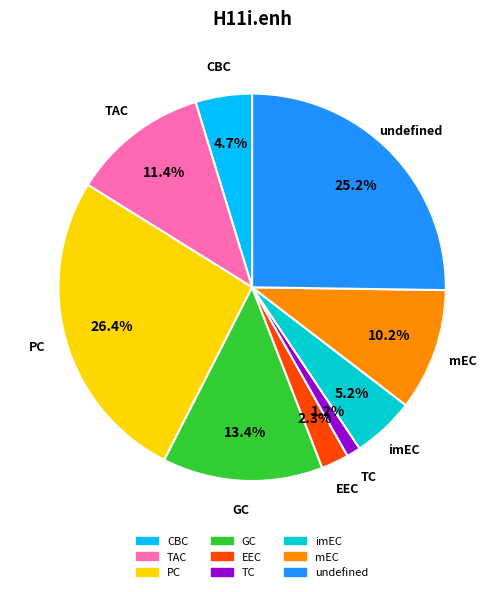

Do GC and undefined together represent more than half of the pie?

No